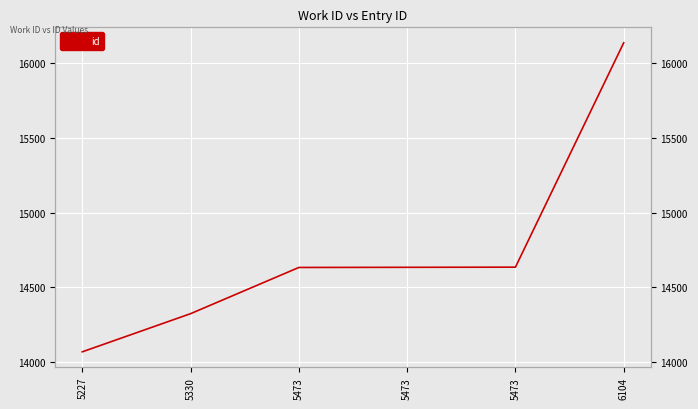

Reading left to right, what are all the values shown in this chart?

5227=14069	5330=14324	5473=14633	5473=14634	5473=14635	6104=16135